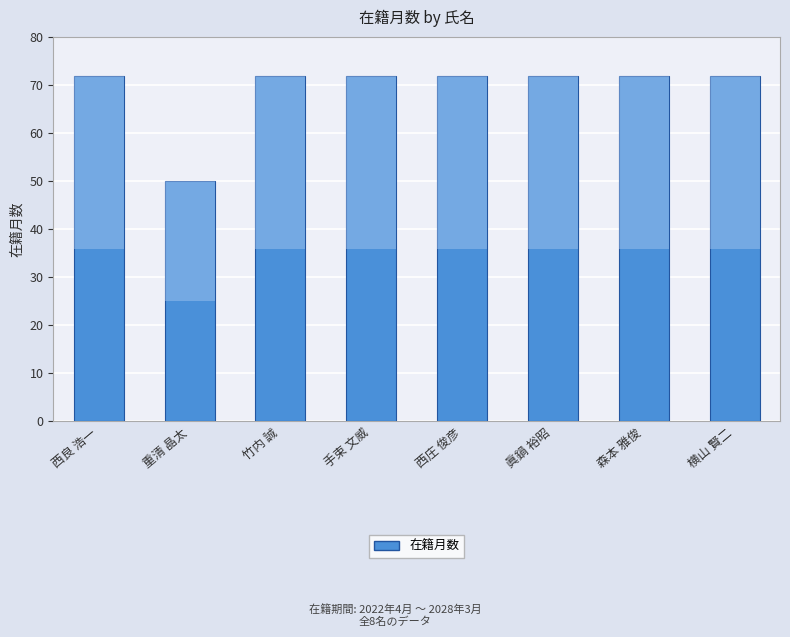

What is the value of the 1st bar from the left?

72